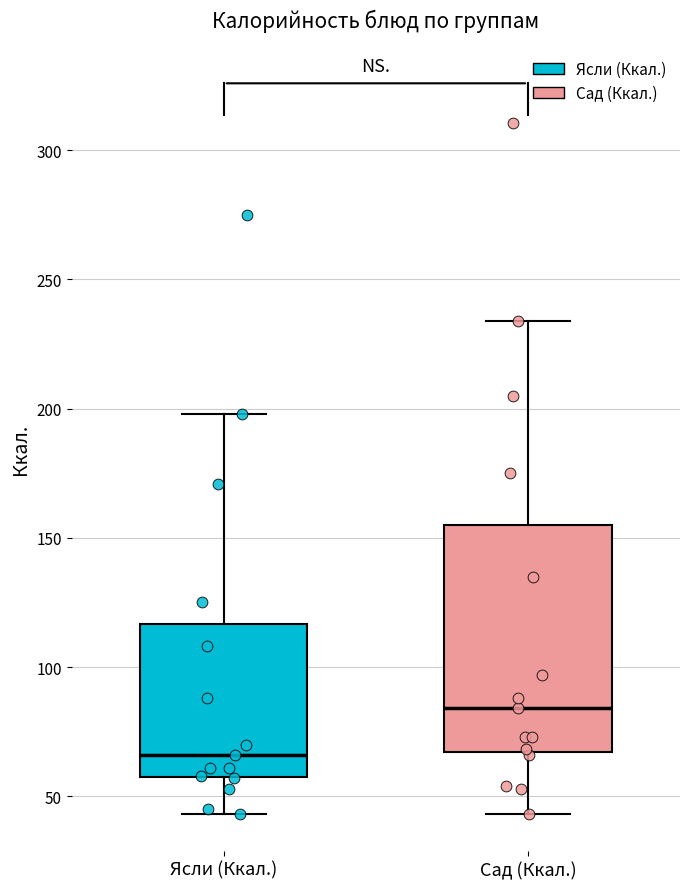

Reading left to right, transcribe this box plot: for each box, give where its median line is, the range the box spans, and where its two whiskers end, as read against the y-axis. The values are not printed on the chart, so give them approximately, as read against the axis.

Ясли (Ккал.): median 65, box 60 to 115, whiskers 45 to 200
Сад (Ккал.): median 85, box 65 to 155, whiskers 45 to 235